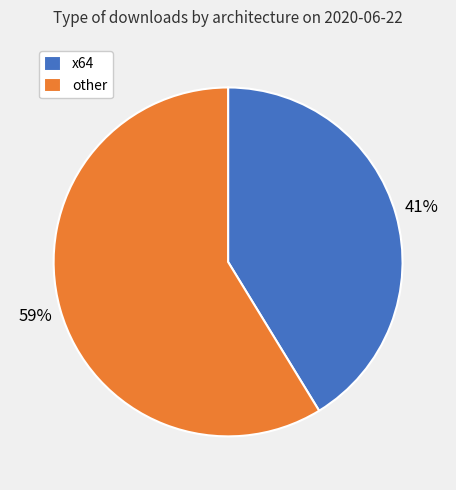

What percentage is the other slice, to the nearest percent?

59%